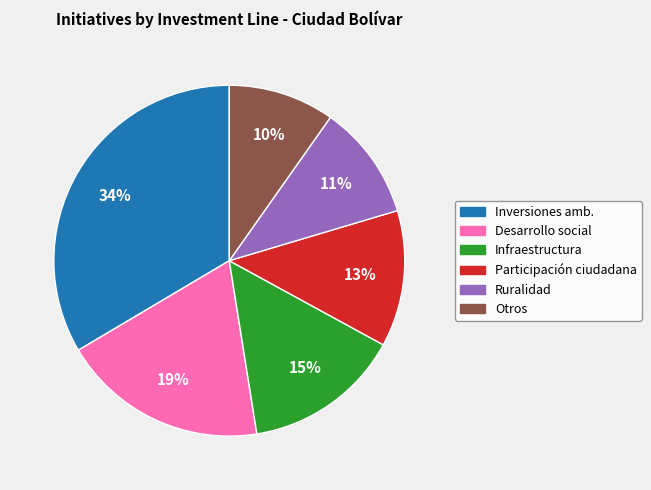

To the nearest percent, what percentage of the pie is Infraestructura?

15%